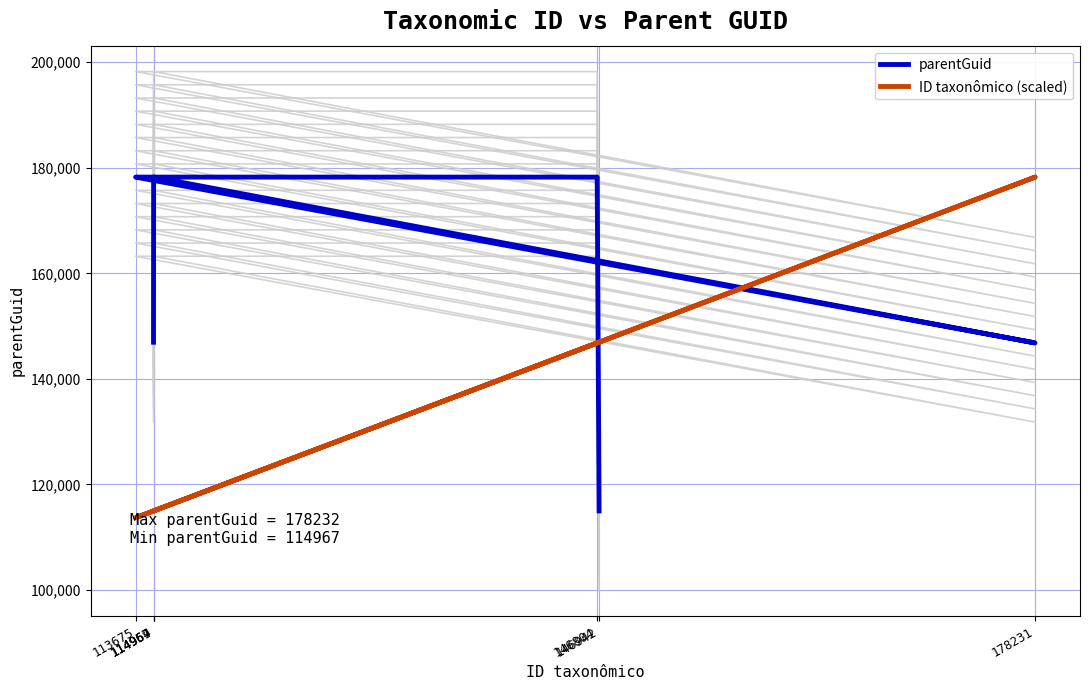

In parentGuid, how many points are lower than both neighbors (excluding endpoints)?

1